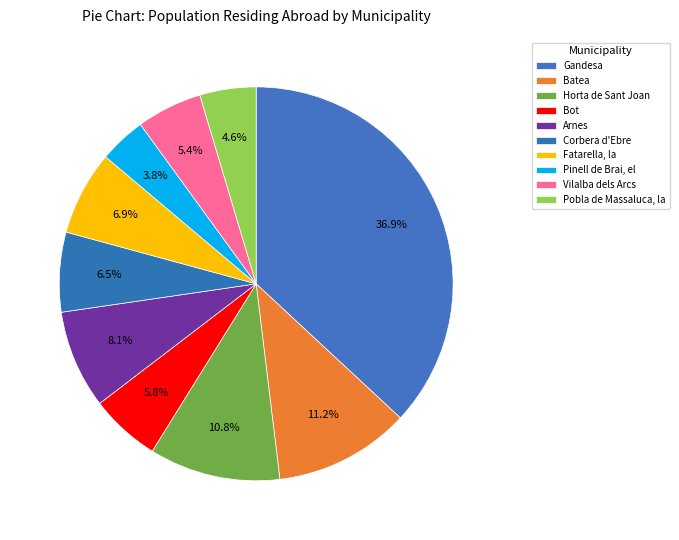

Combined, do Pinell de Brai, el and Bot account for over 50%?

No